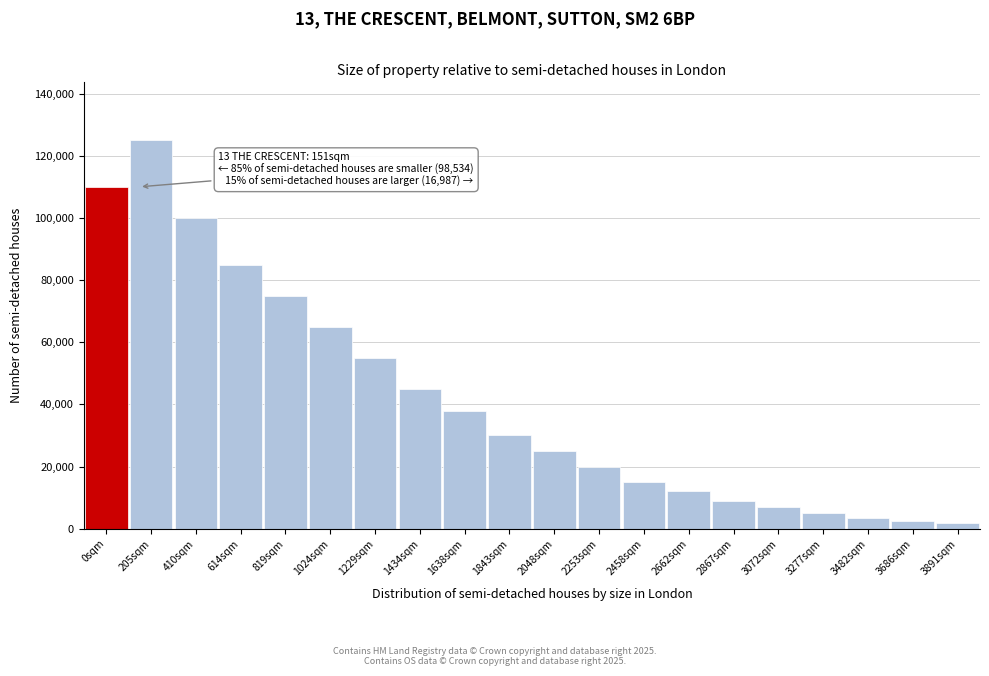

Reading left to right, what are all the values shown in this chart?

0sqm=110000	205sqm=125000	410sqm=100000	614sqm=85000	819sqm=75000	1024sqm=65000	1229sqm=55000	1434sqm=45000	1638sqm=38000	1843sqm=30000	2048sqm=25000	2253sqm=20000	2458sqm=15000	2662sqm=12000	2867sqm=9000	3072sqm=7000	3277sqm=5000	3482sqm=3500	3686sqm=2500	3891sqm=1800